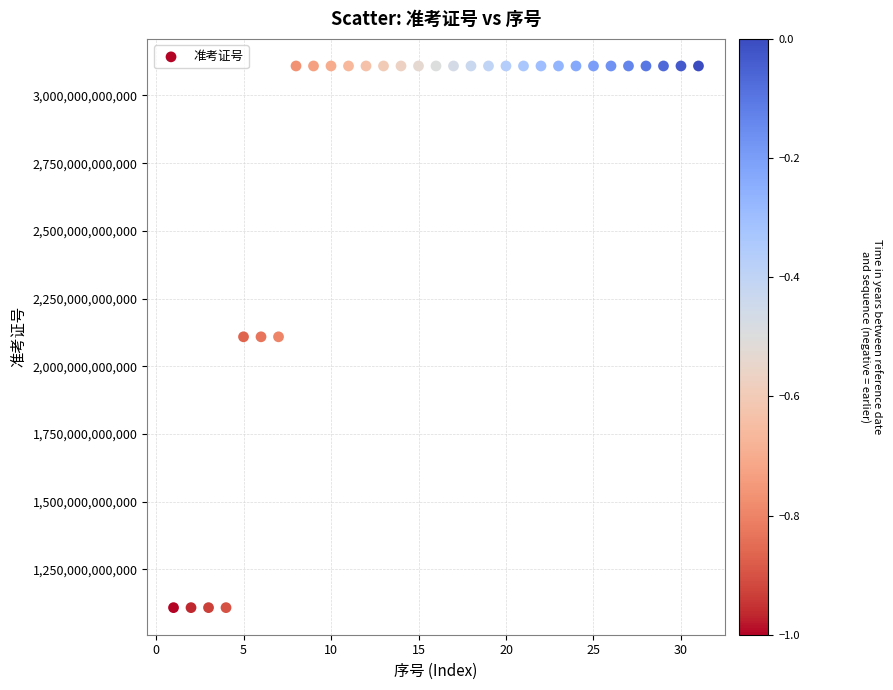

What is the range of X values (max minus min)?

30